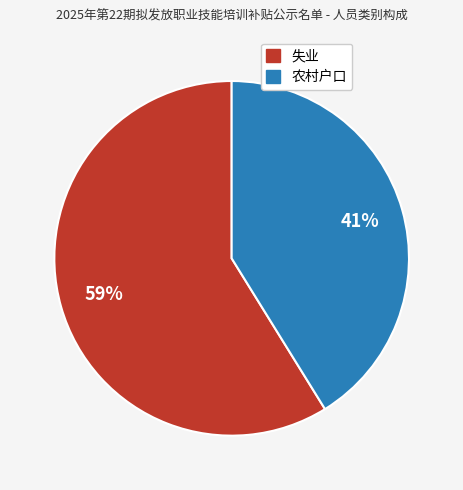

Rank the categories by value from highest to lowest.

失业, 农村户口